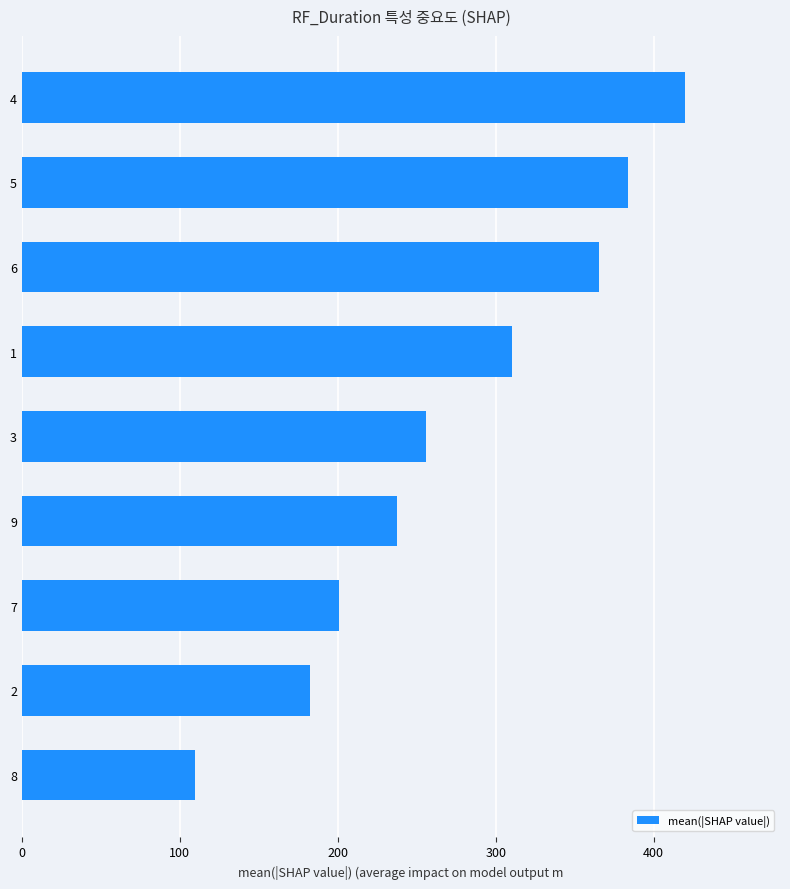

Count the number of categories in the chart.

9